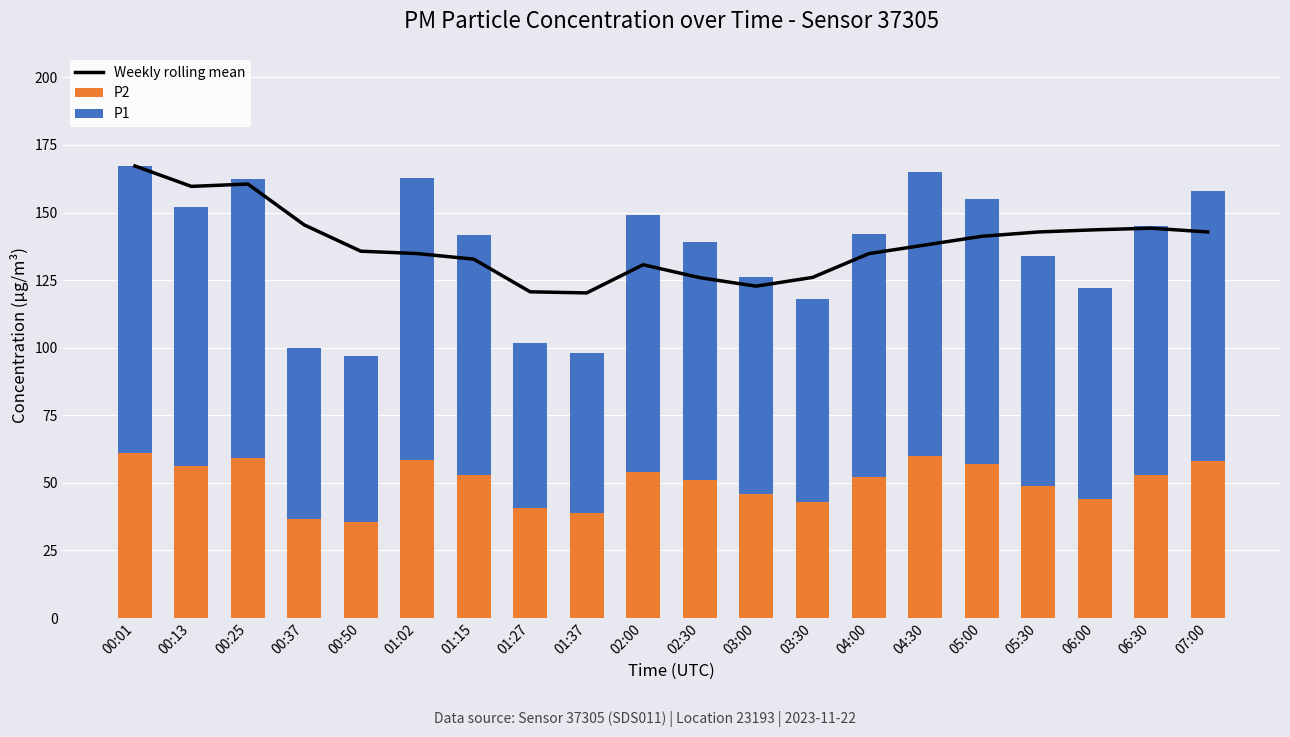

Where does the Weekly rolling mean series first go above 138?

00:01